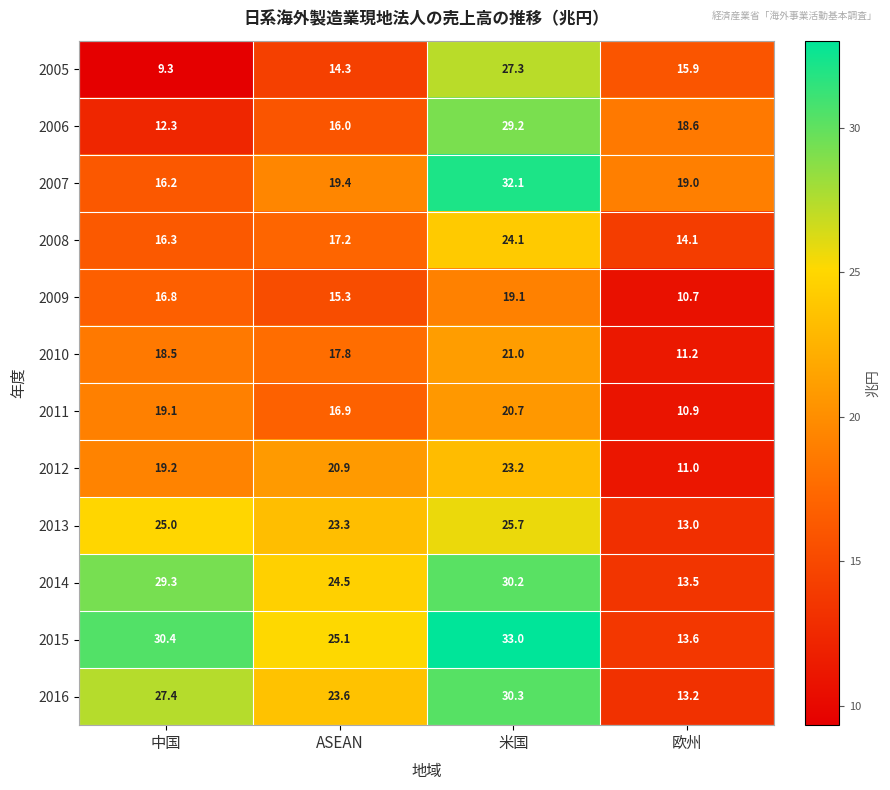

What is the sum of all 2012 values?

74.3